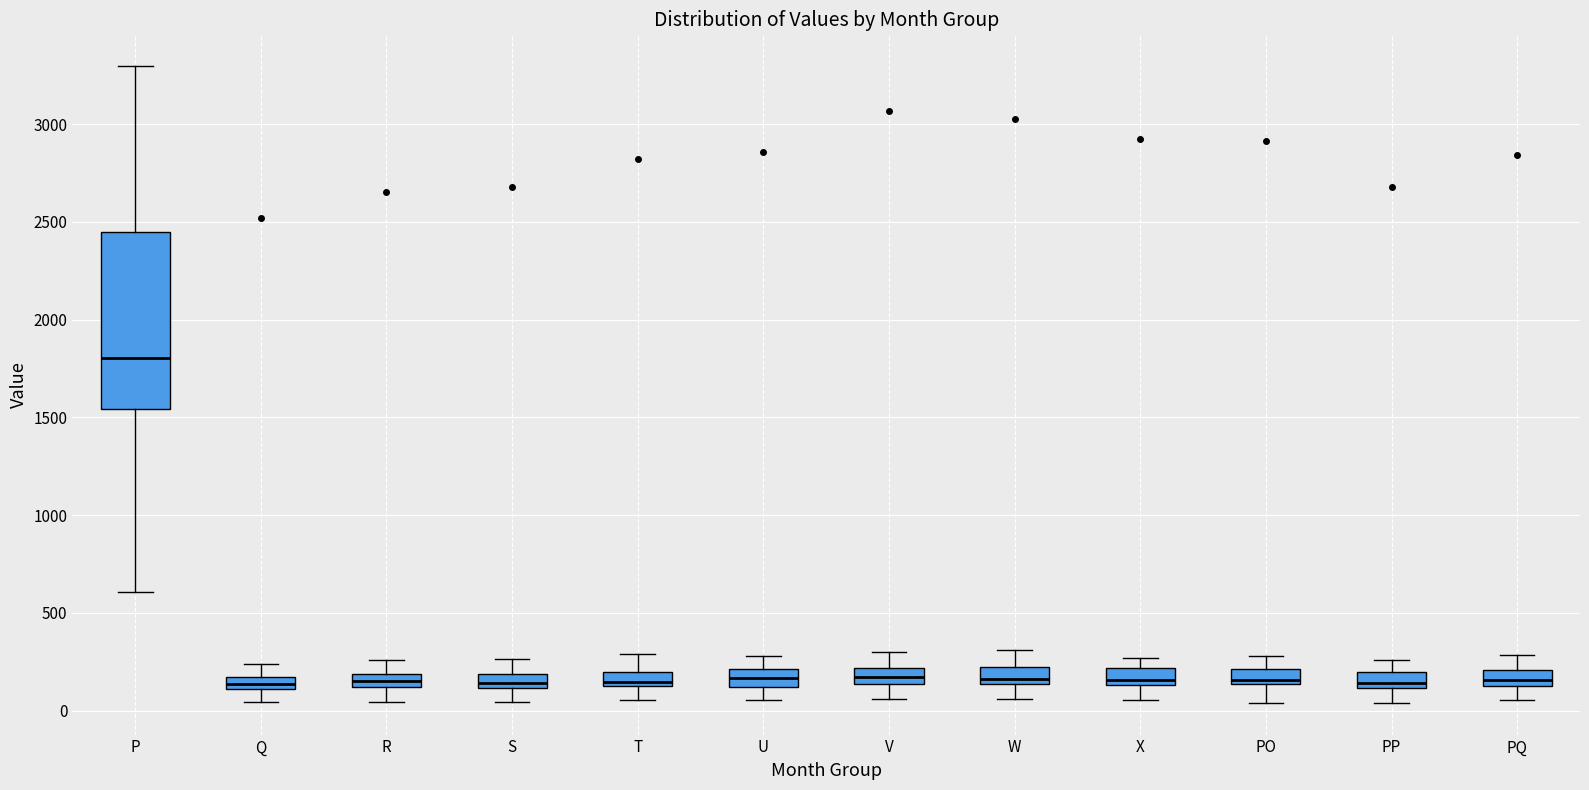

Comparing the boxes themselves (not the whiskers), which one is the tallest?

P